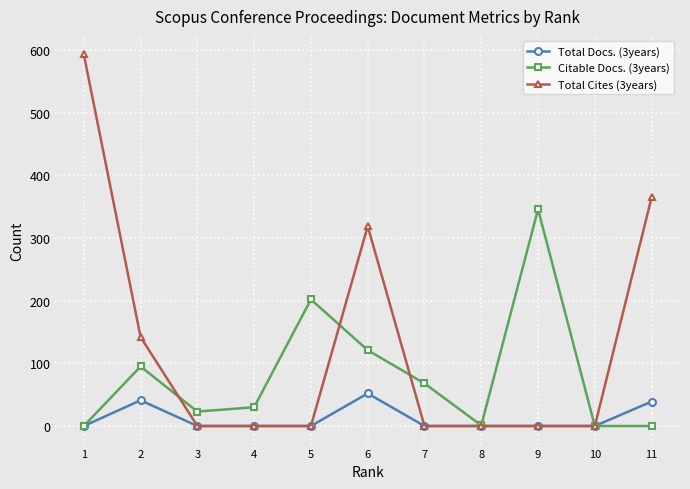

How many interior local peaks does the Total Cites (3years) series have?

1